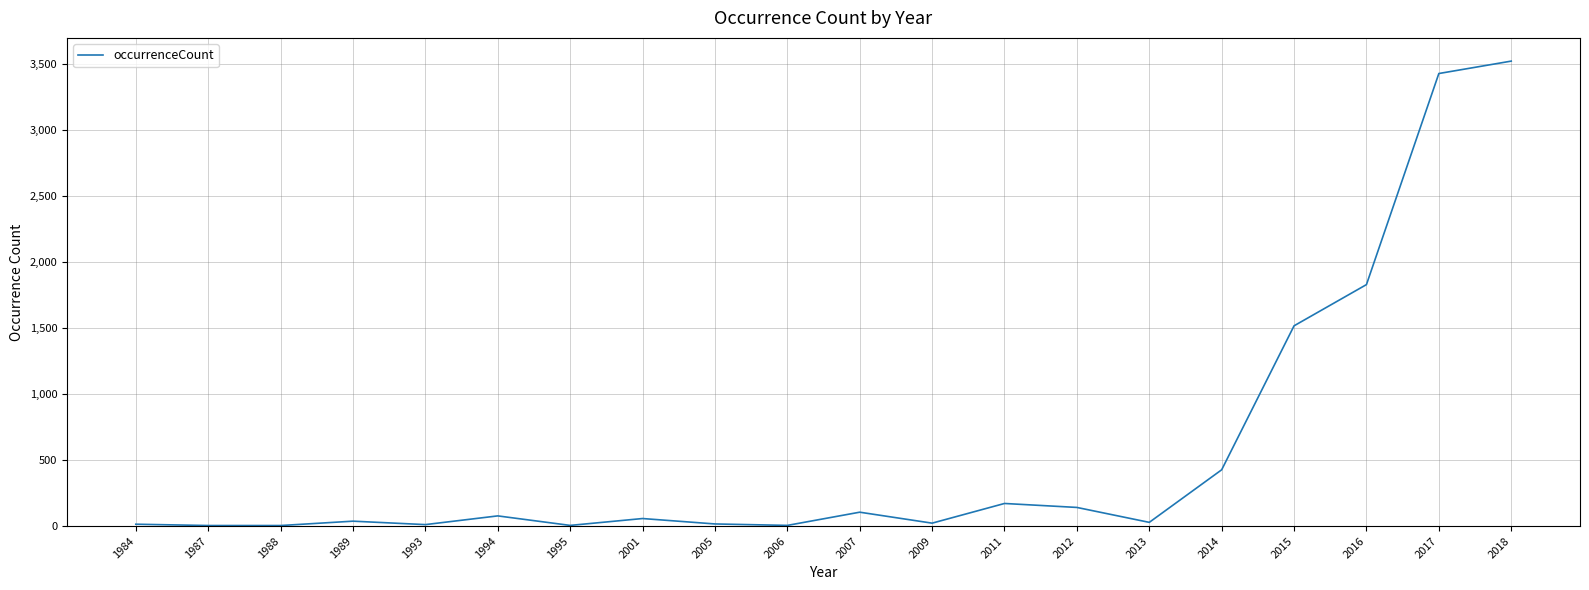

What is the approximate value at 2011?

171